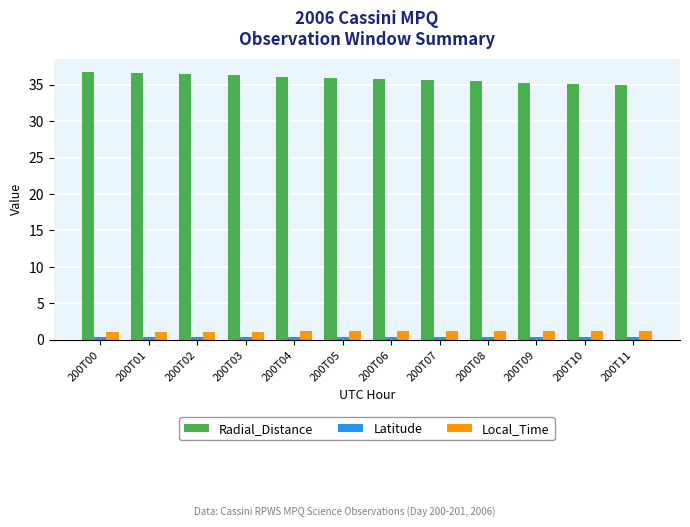

What is the sum of all Latitude values?

4.9